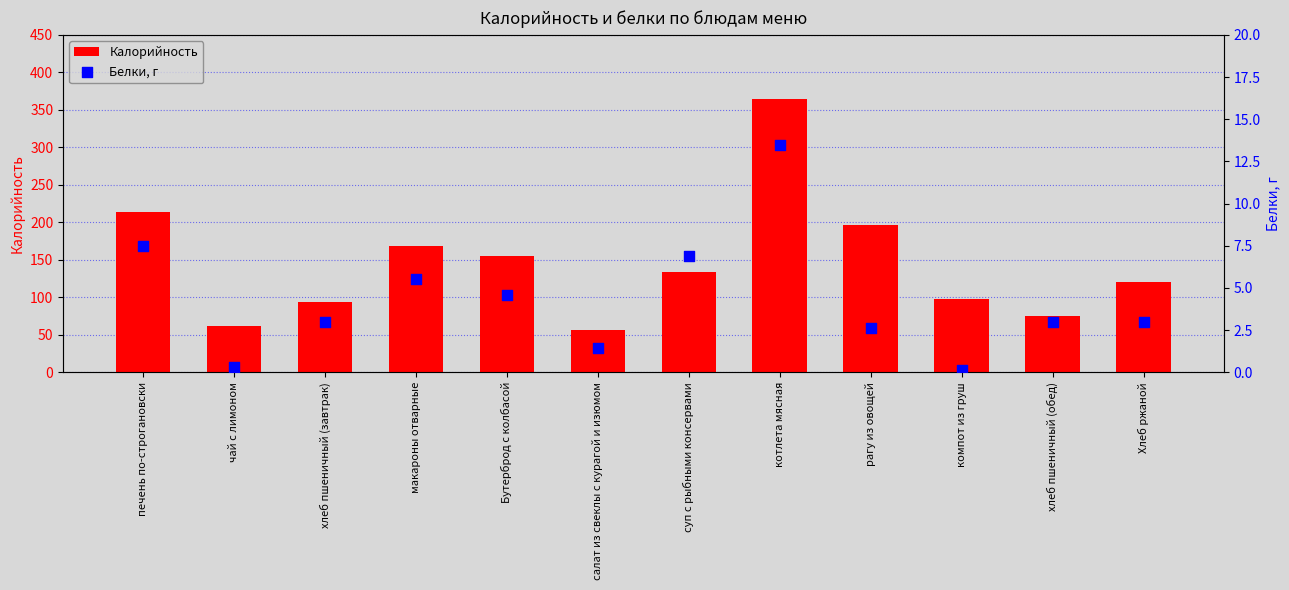

At which category is the sum across all series the highest?

котлета мясная